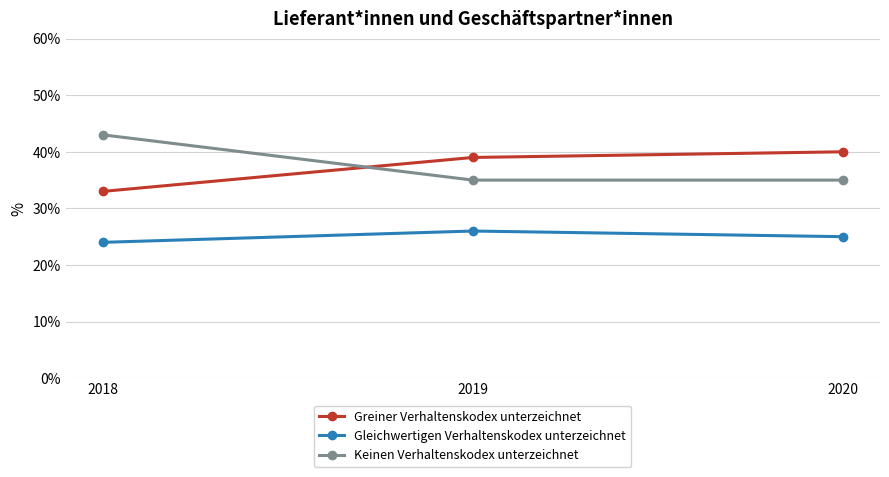

At 2018, list the series in order from largest to smallest.

Keinen Verhaltenskodex unterzeichnet, Greiner Verhaltenskodex unterzeichnet, Gleichwertigen Verhaltenskodex unterzeichnet